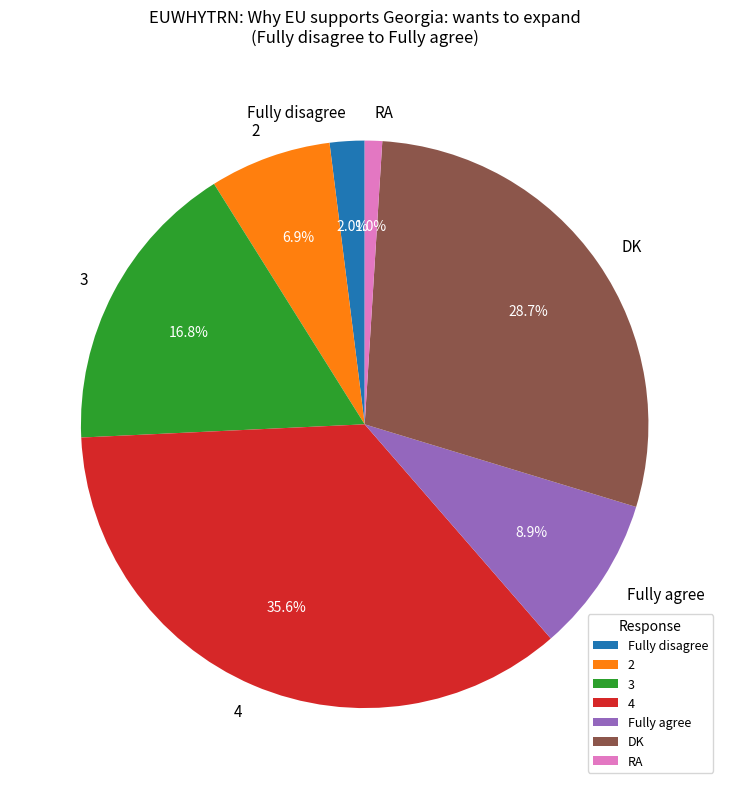

Is it true that 4 is 36% of the pie?

True